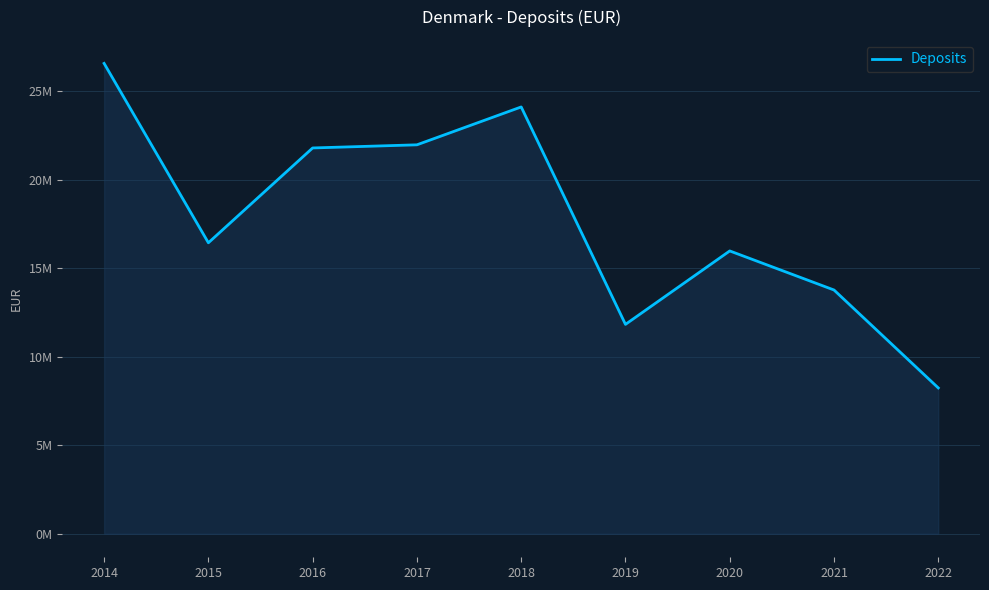

Does the chart display data point markers on the line(s)?

No